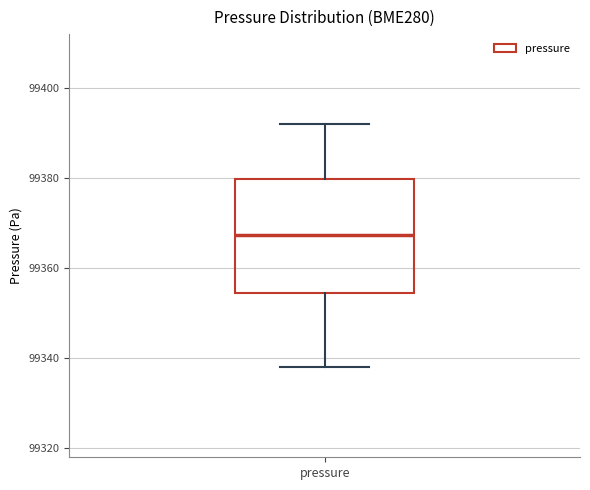

Transcribe this box plot: give where the median line is, the range the box spans, and where the two whiskers end, as read against the y-axis. The values are not printed on the chart, so give them approximately, as read against the axis.

median 99368, box 99354 to 99380, whiskers 99338 to 99392